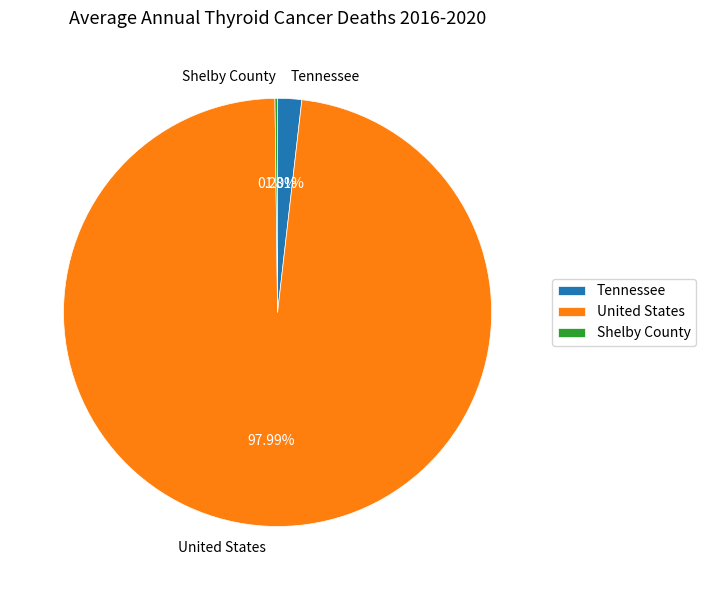

Is the sum of United States and Tennessee greater than half?

Yes